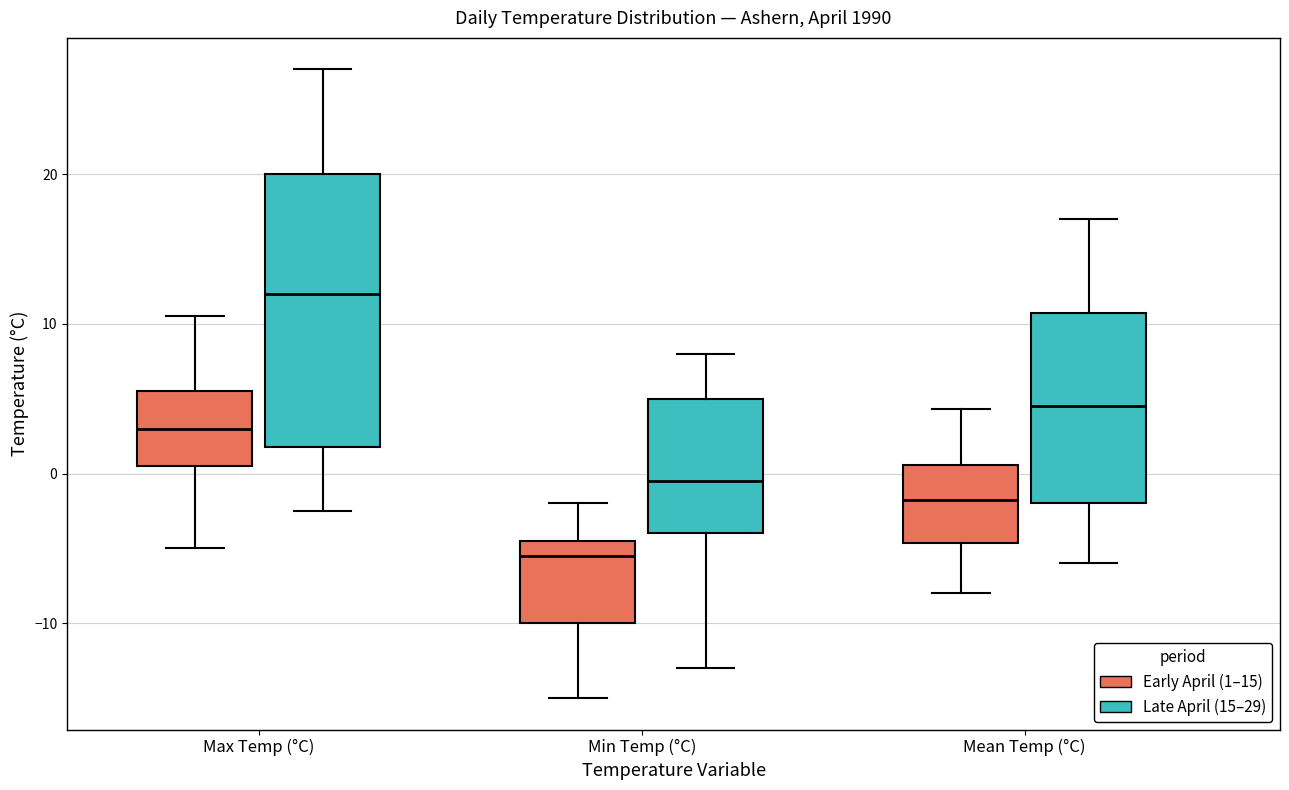

Which box is the tallest, from its lower edge to its upper edge?

Max Temp (°C) (Late April (15–29))